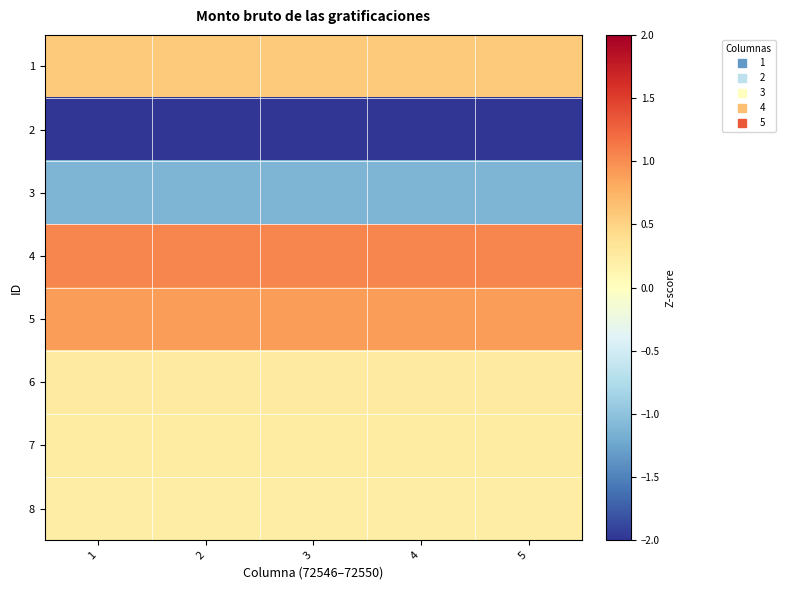

Which has a higher value, 2 or 4?

2